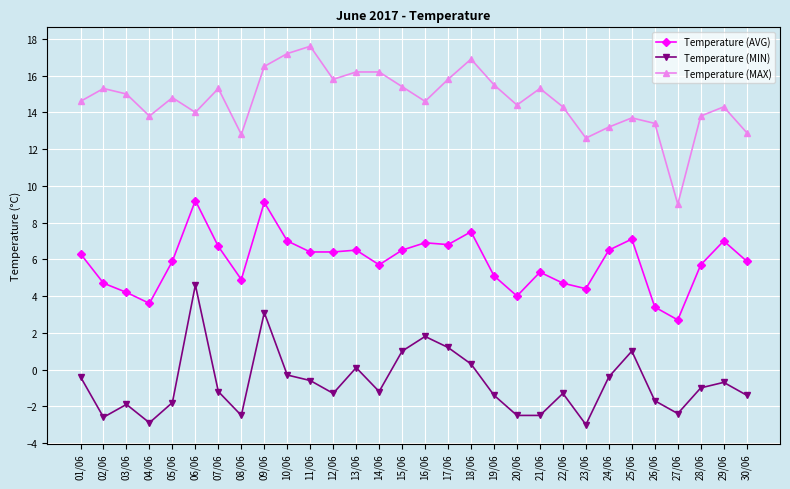

What is the difference between the second highest and second lowest values in the Temperature (MAX) series?

4.6